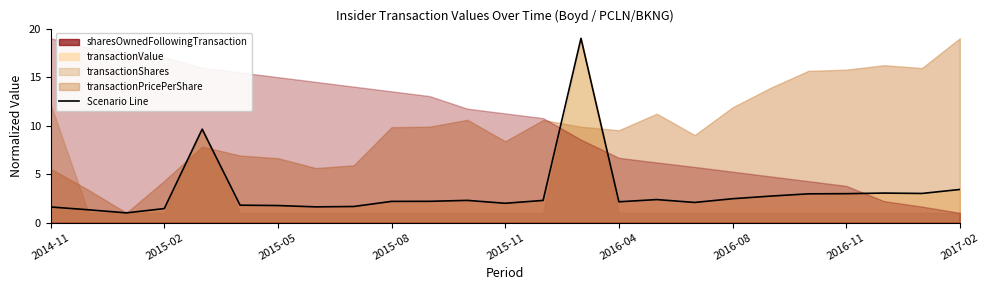

The value at 2015-08 is 2.2. True or false?

True